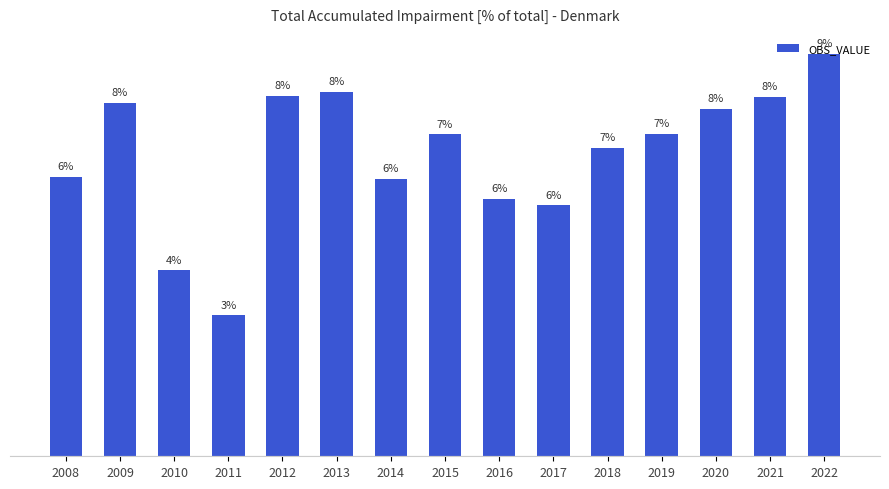

Reading left to right, transcribe all the data shown in this chart.

2008=6.2	2009=7.8	2010=4.1	2011=3.1	2012=8.0	2013=8.0	2014=6.1	2015=7.1	2016=5.7	2017=5.5	2018=6.8	2019=7.1	2020=7.7	2021=7.9	2022=8.9